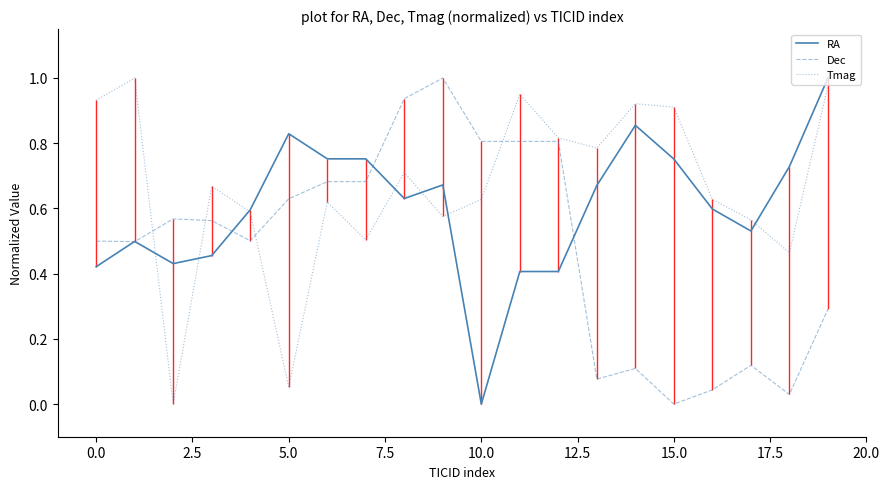

Which series changed the most between 12 and 17?

Dec